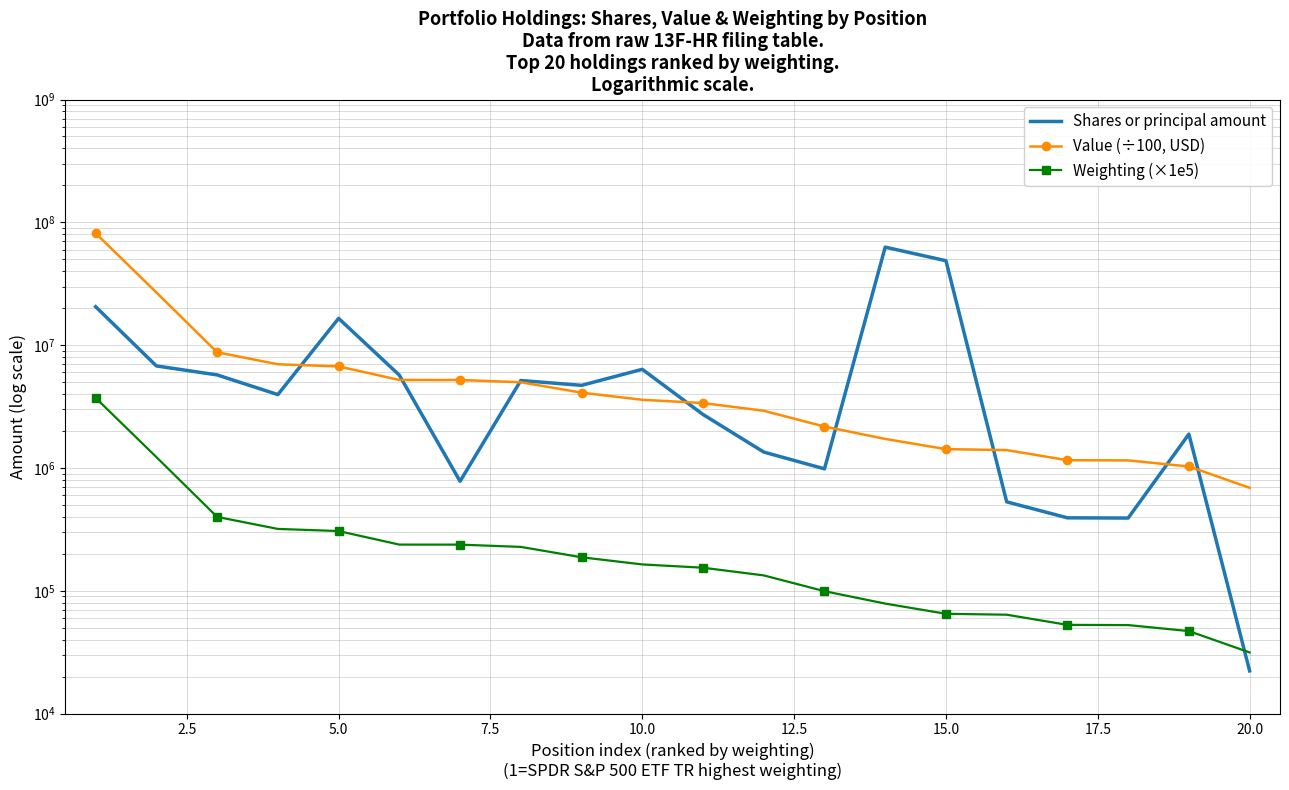

Which series has the widest spread of values?

Value (÷100, USD)